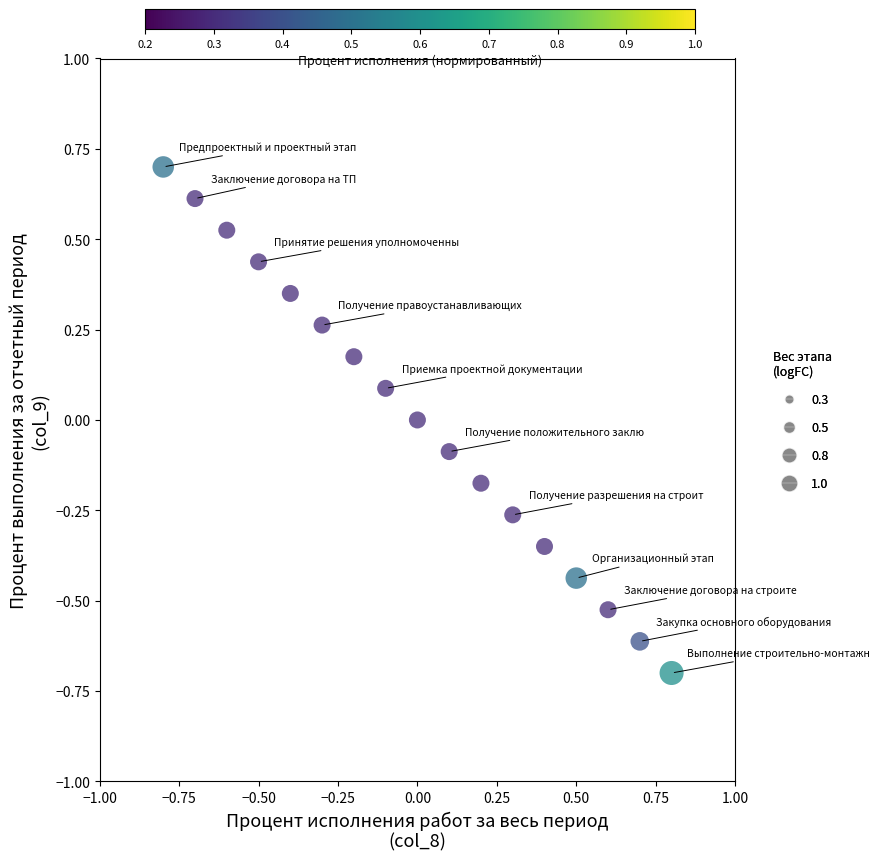

What is the range of X values (max minus min)?

1.6